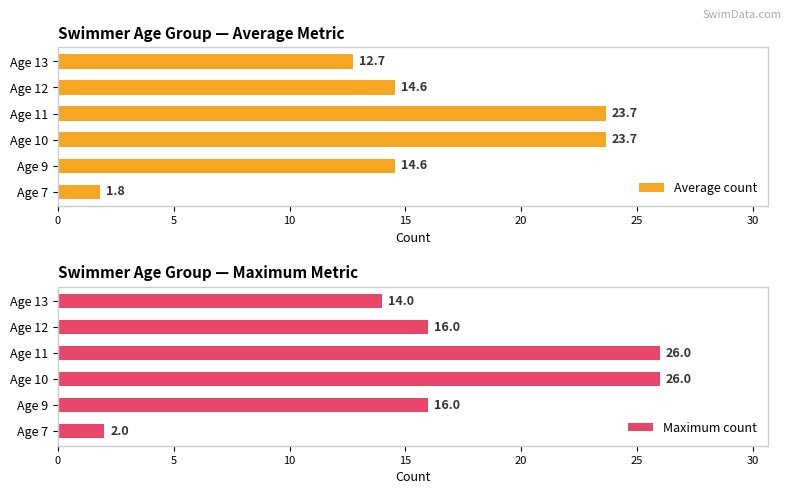

What is the approximate value of Average count at Age 12?

14.6